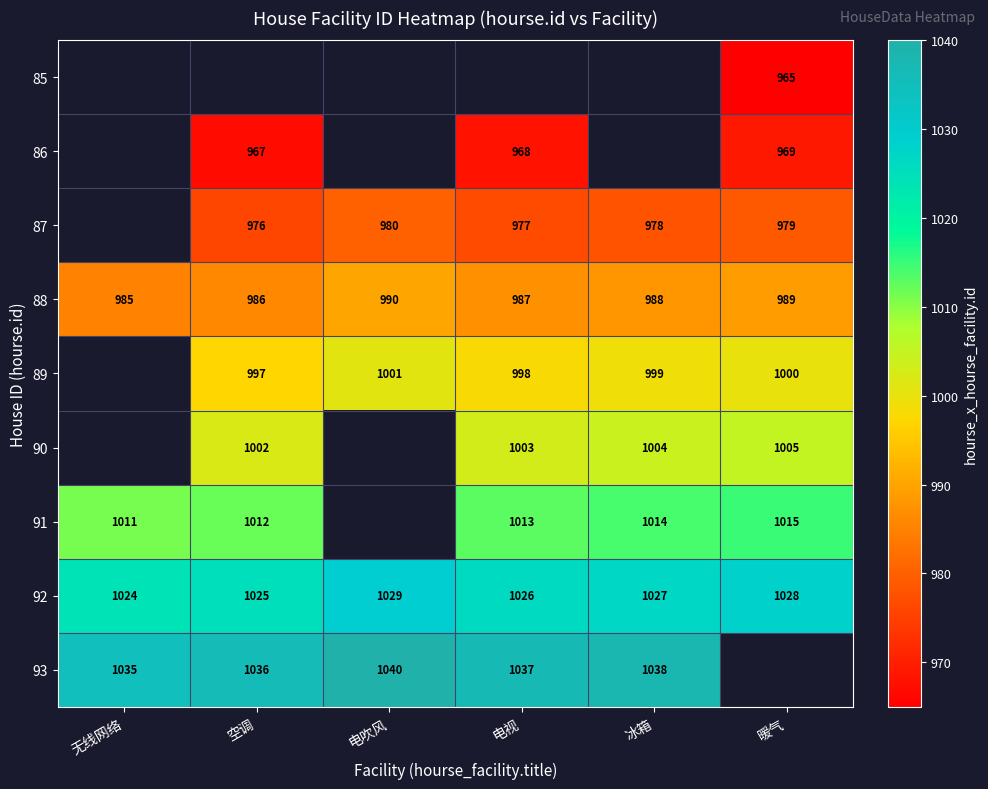

What is the difference between the maximum and minimum values in the 92 series?

5